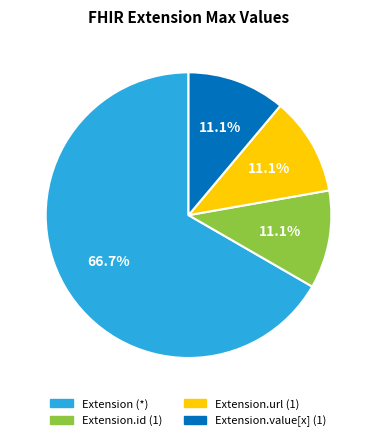

Which slice is the largest?

Extension (*)